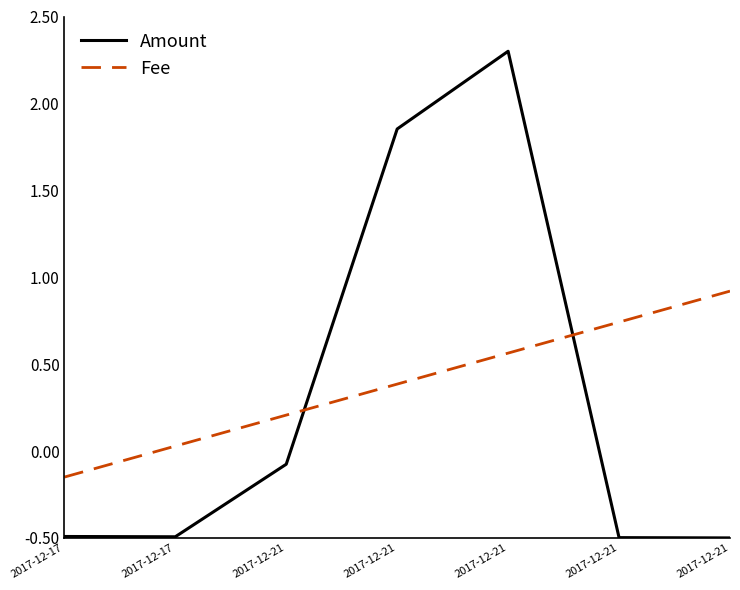

Where does the Fee series first go above 0?

2017-12-17